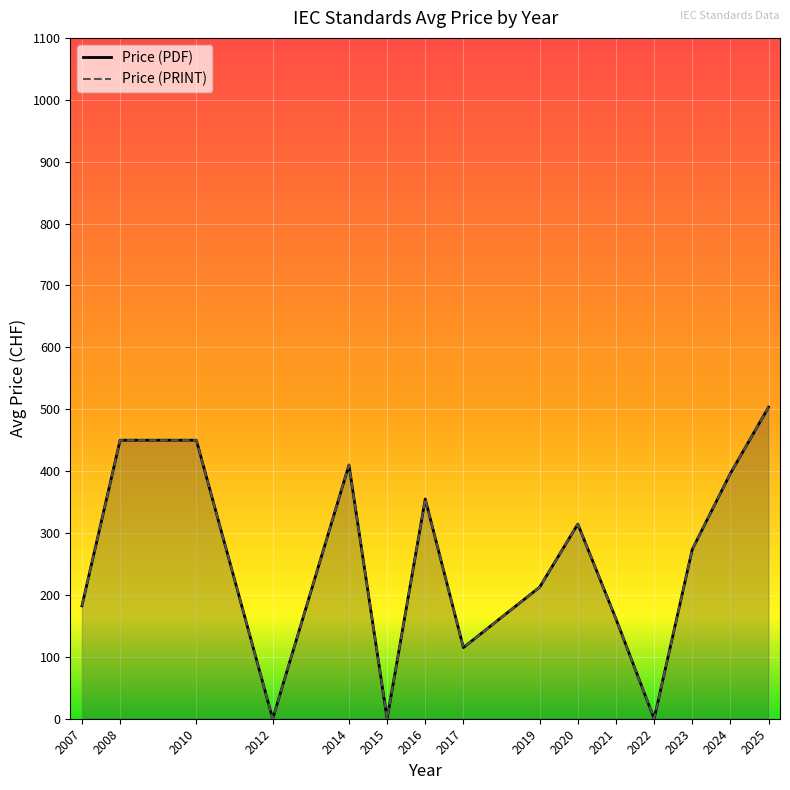

True or false: Price (PDF) and Price (PRINT) intersect in this chart.

False